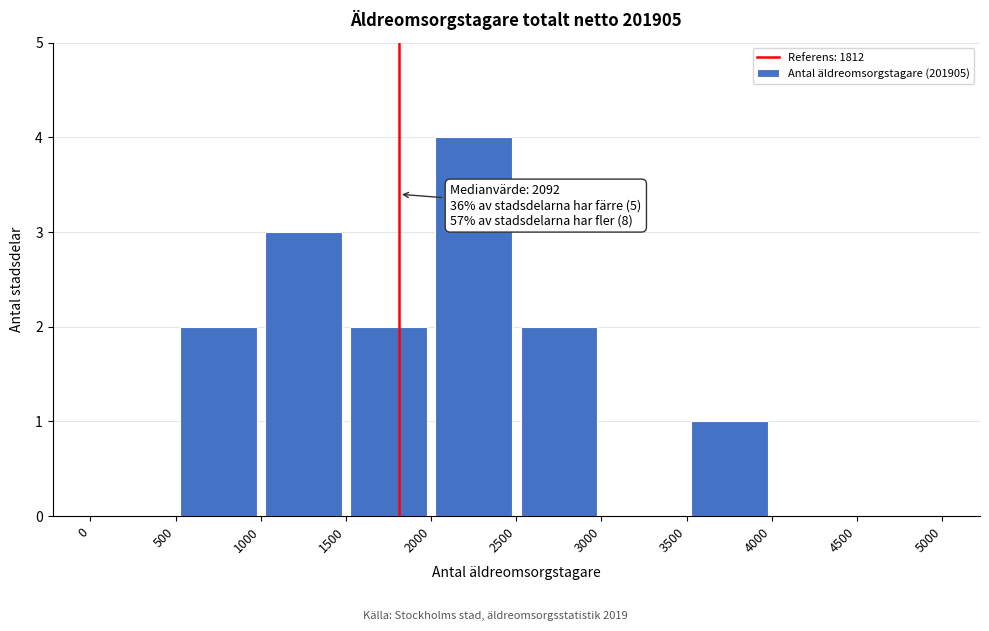

Which range on the x-axis has the tallest bar?

2000 to 2500